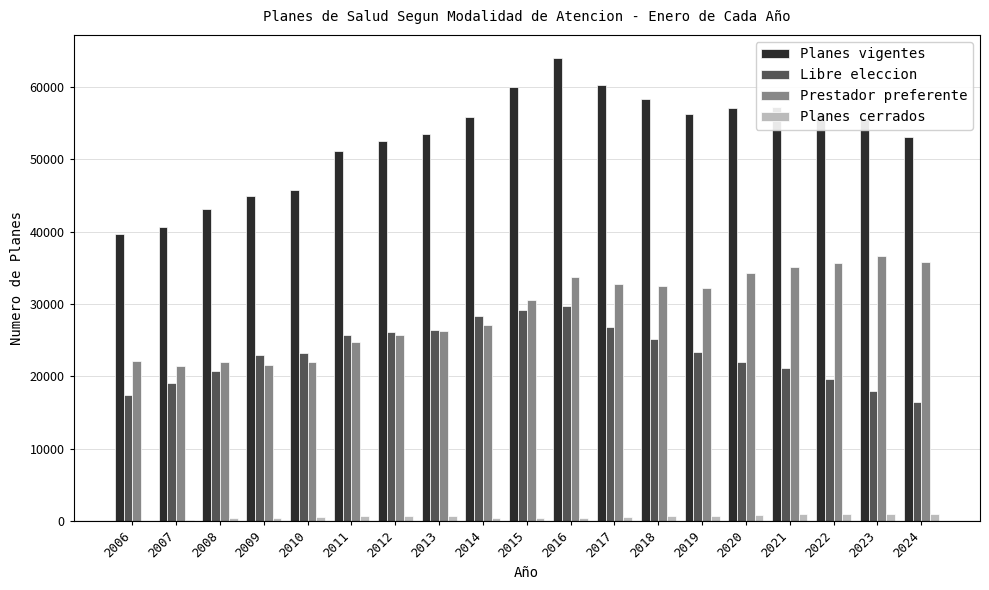

Does the chart contain stacked bars?

No